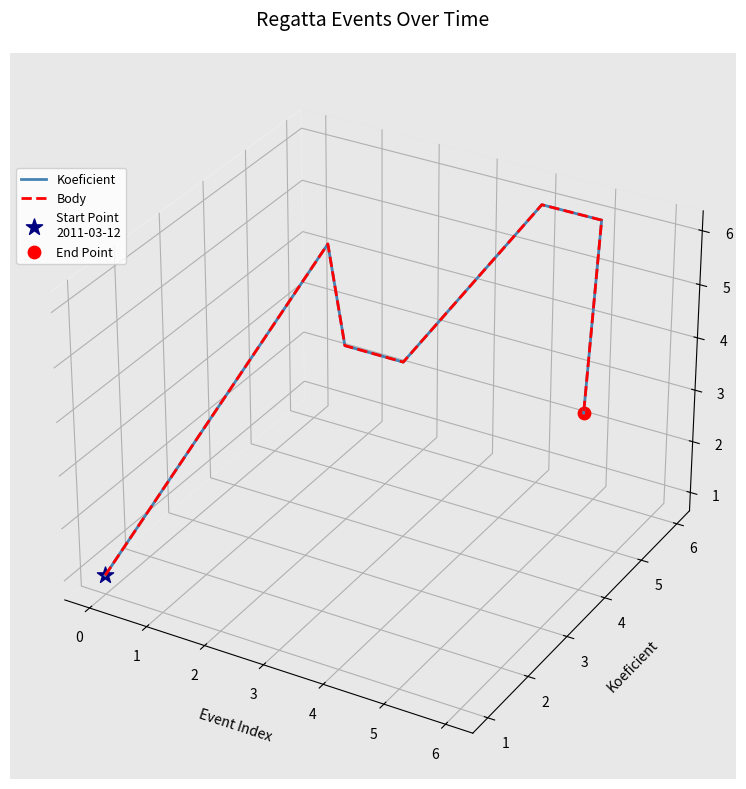

Which series contains the highest Y value?

Koeficient